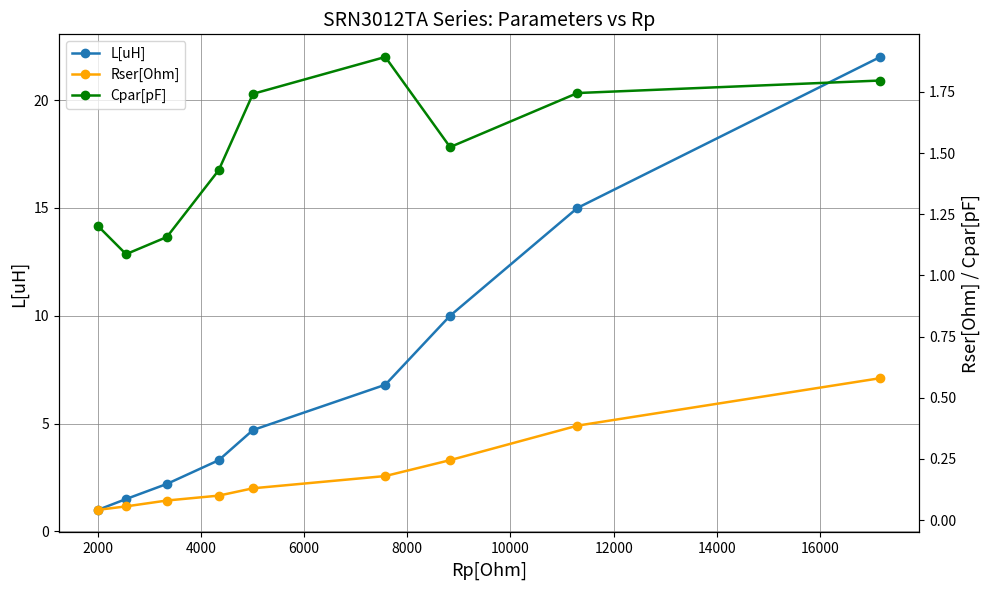

What is the value of the L[uH] point at the 4th from the left?

3.3